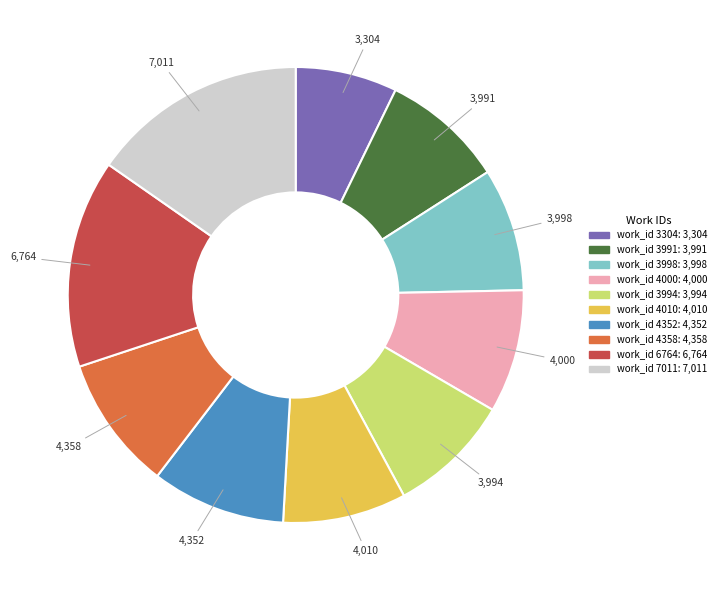

What is the ratio of the value at work_id 7011 to the value at work_id 4352?

1.6